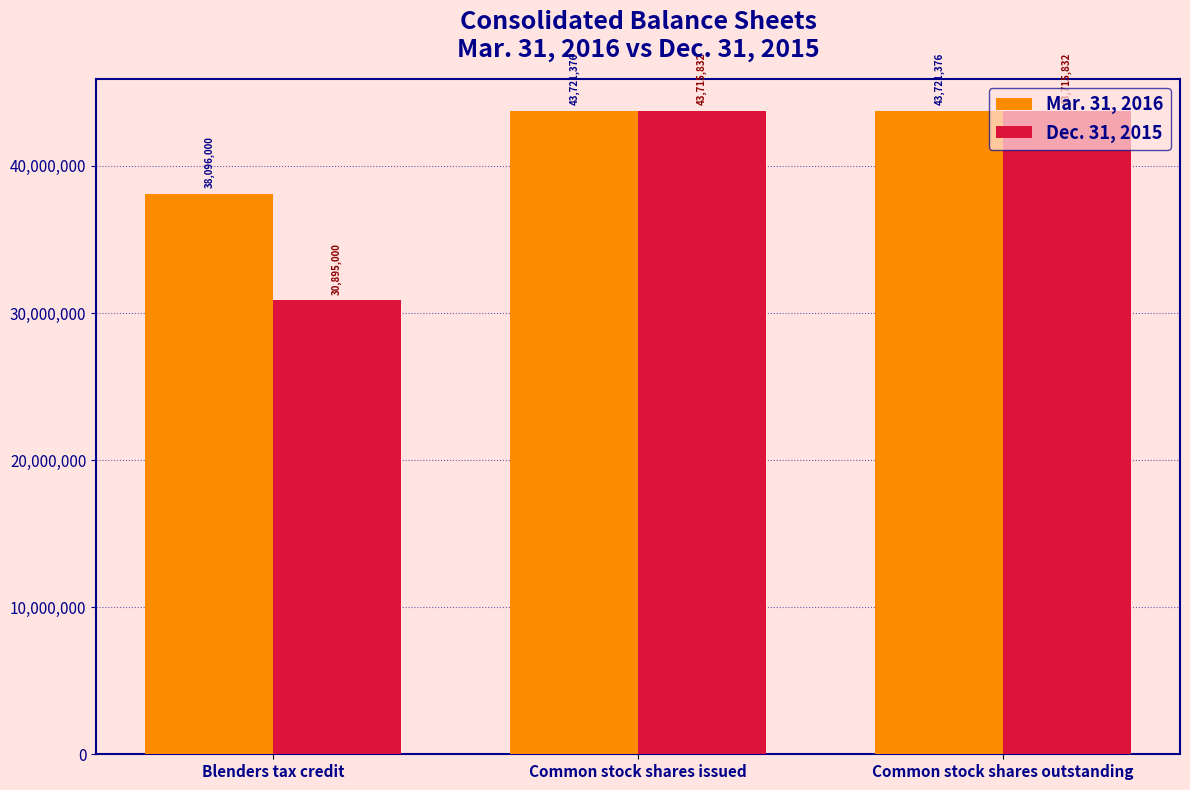

Rank the series at Common stock shares issued from highest to lowest value.

Mar. 31, 2016, Dec. 31, 2015